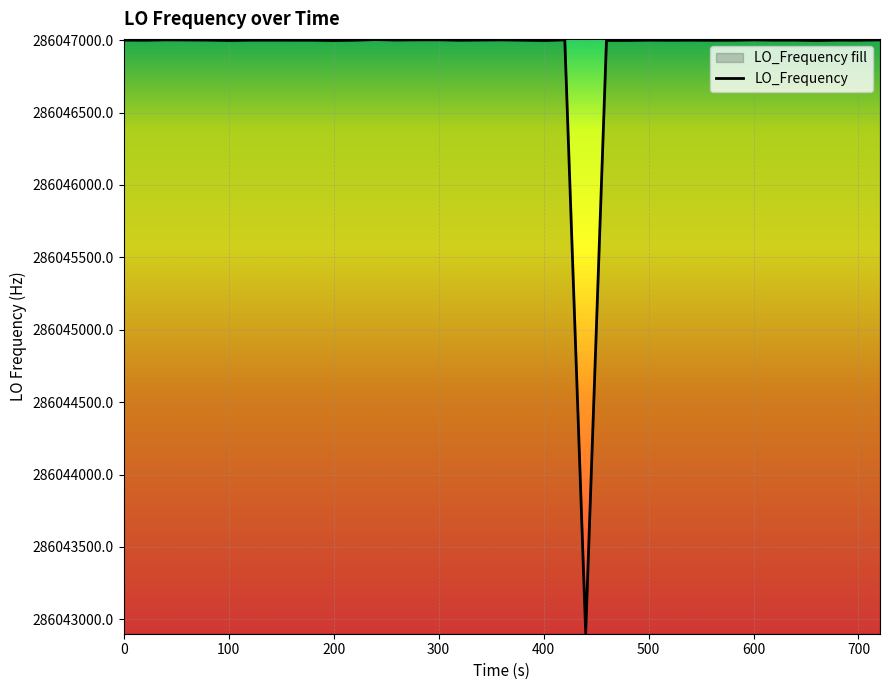

What is the maximum value shown in the chart?

286047004.3